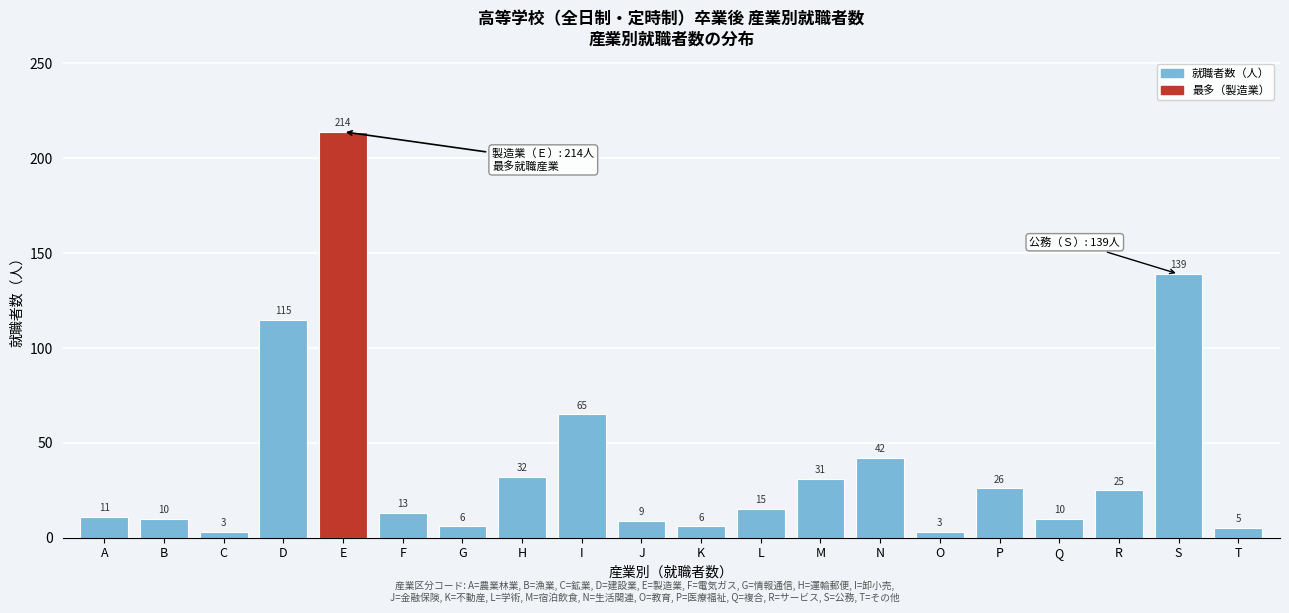

Reading right to left, what are all the values shown in this chart?

5	139	25	10	26	3	42	31	15	6	9	65	32	6	13	214	115	3	10	11